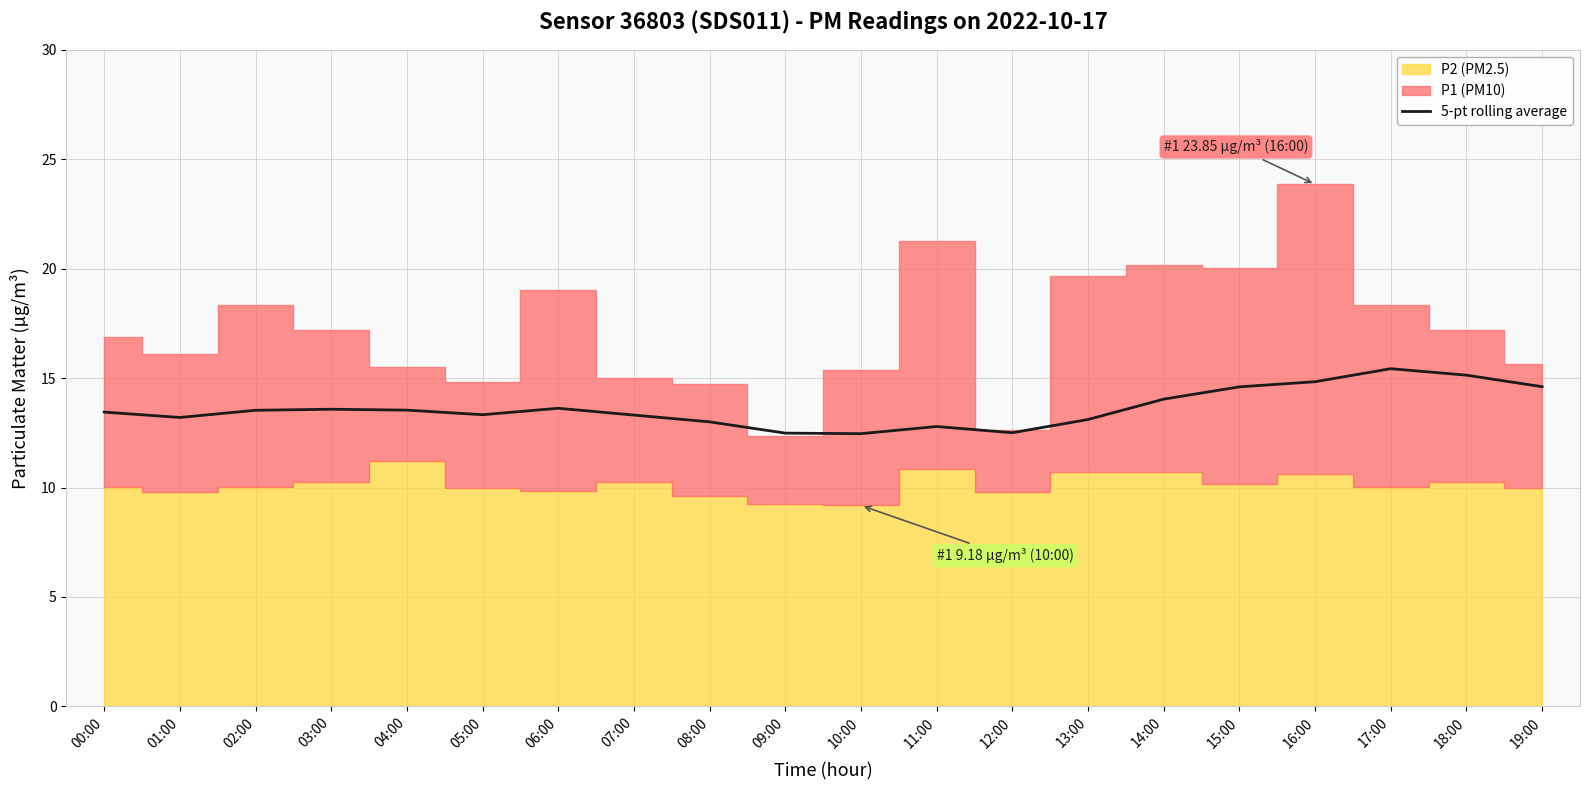

Reading left to right, extract all data points from this chart.

00:00=13.4	01:00=13.2	02:00=13.5	03:00=13.6	04:00=13.5	05:00=13.3	06:00=13.6	07:00=13.3	08:00=13.0	09:00=12.5	10:00=12.5	11:00=12.8	12:00=12.5	13:00=13.1	14:00=14.0	15:00=14.6	16:00=14.8	17:00=15.4	18:00=15.1	19:00=14.6